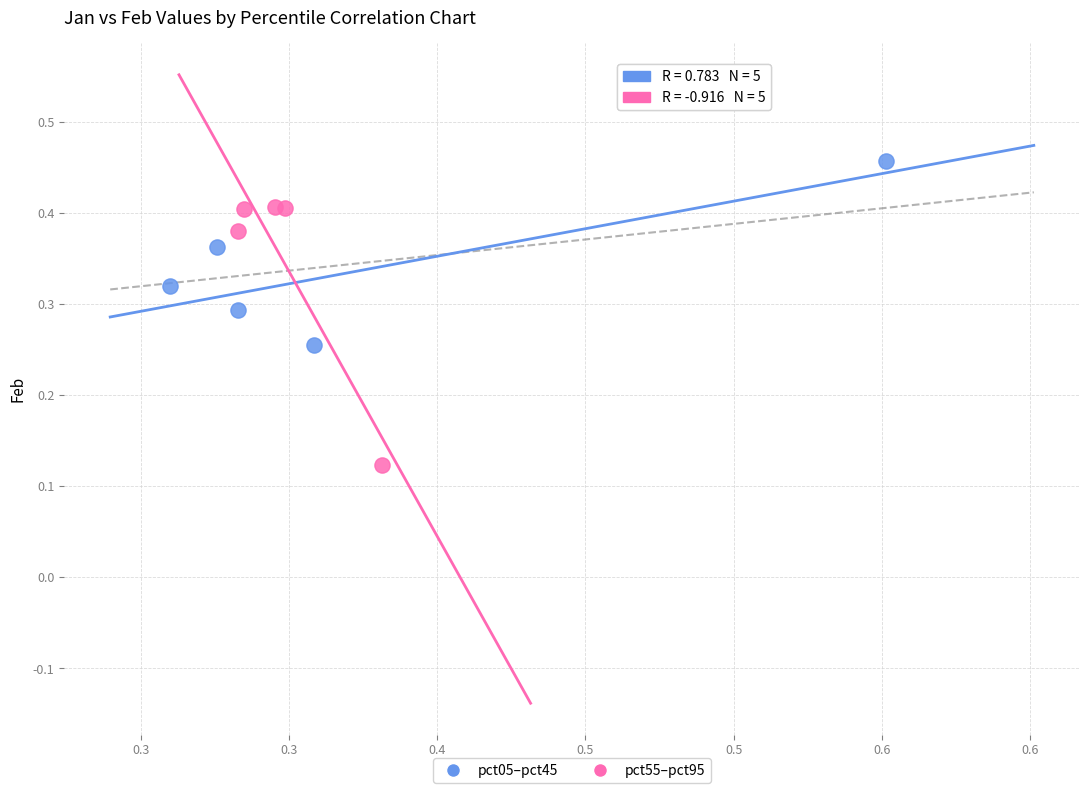

Which series reaches the maximum Y coordinate?

pct05–pct45